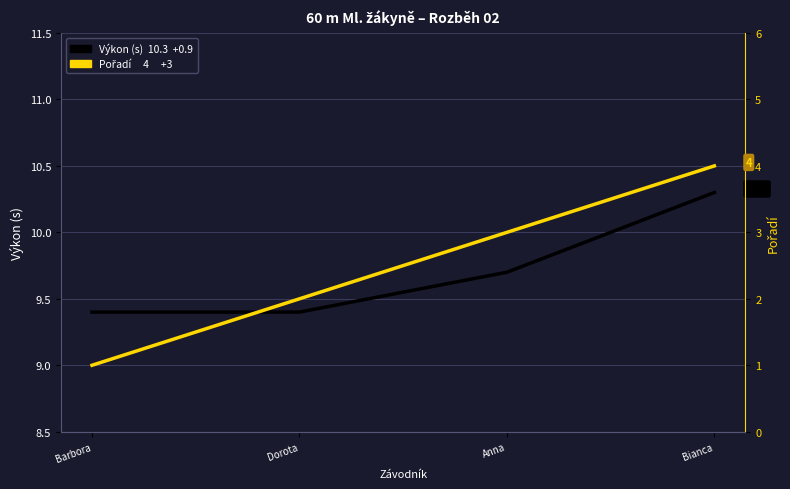

What position from the right is Anna?

2